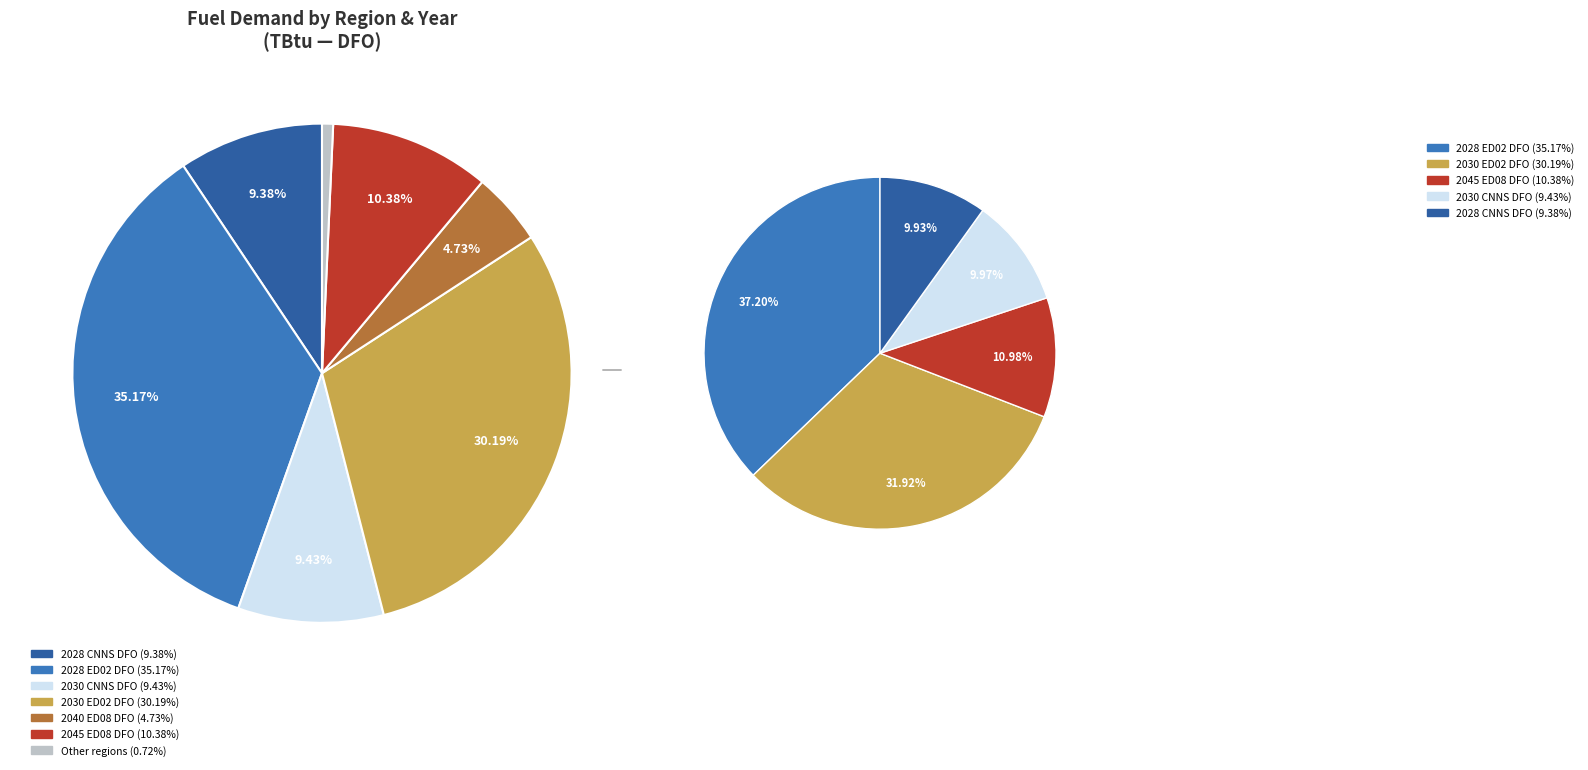

To the nearest percent, what portion does 2030 CNNS DFO represent?

9%